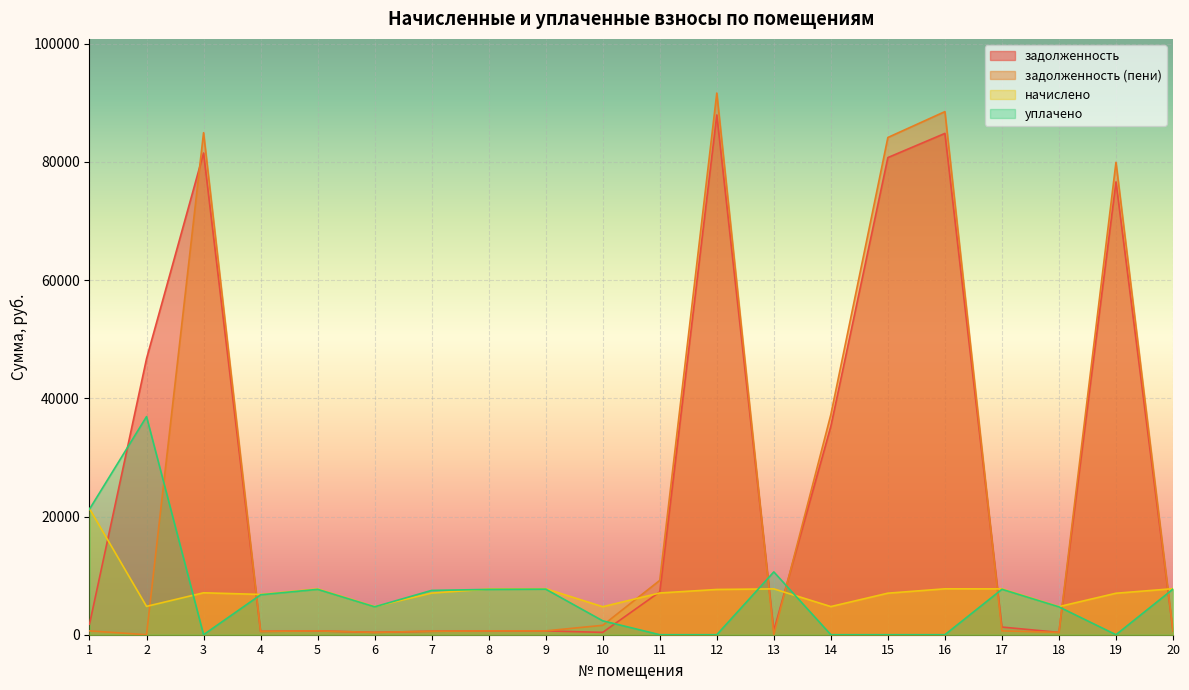

At which label is задолженность closest to 44165?

2